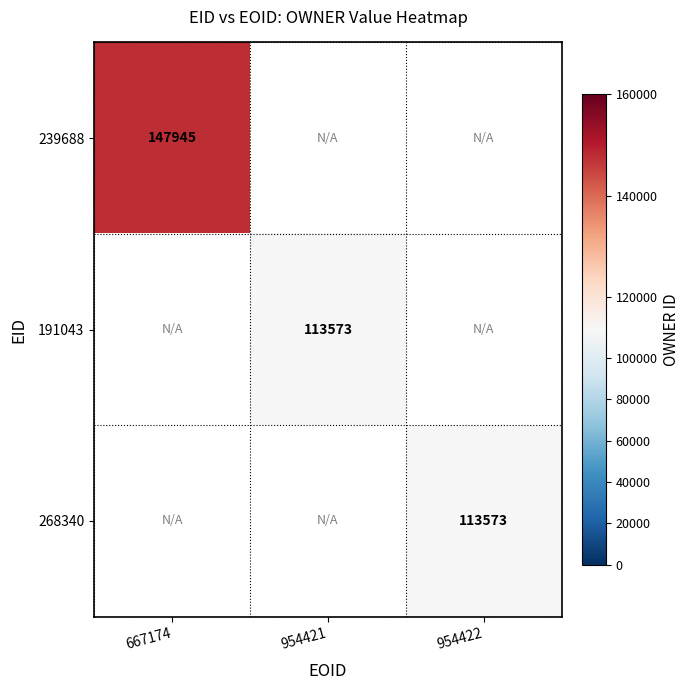

The value of 268340 at 954422 is 181908. True or false?

False